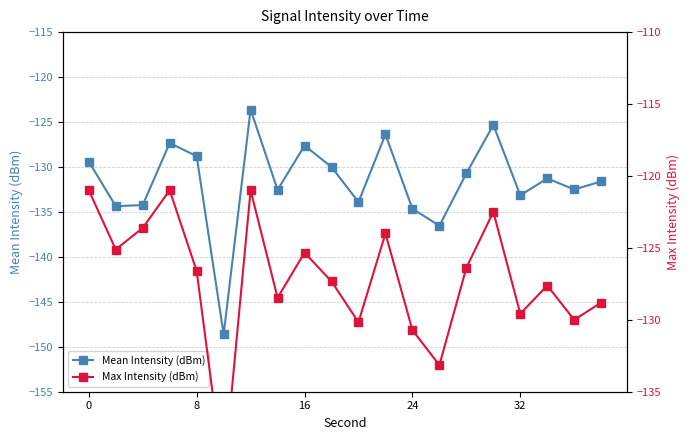

How many interior local peaks does the Max Intensity (dBm) series have?

6